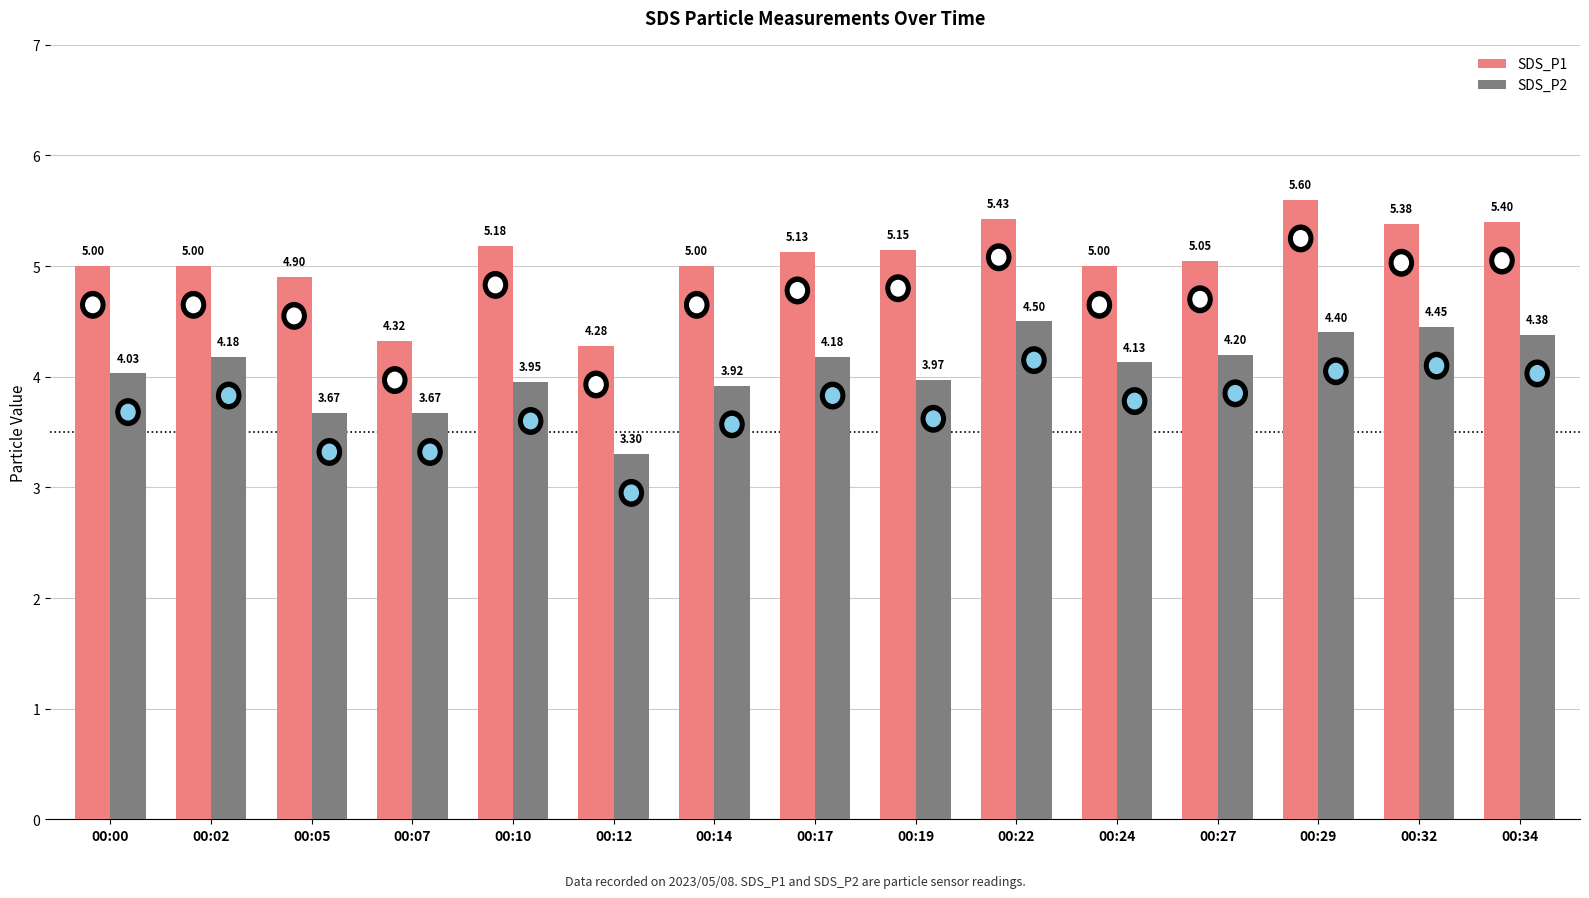

The value of SDS_P1 at 00:14 is 7.0. True or false?

False